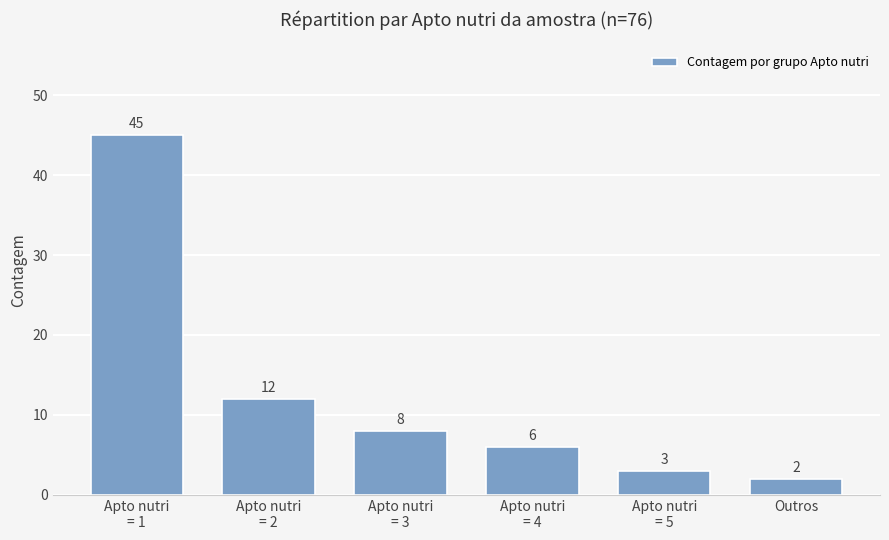

At which category does the chart reach its peak across all series?

Apto nutri
= 1